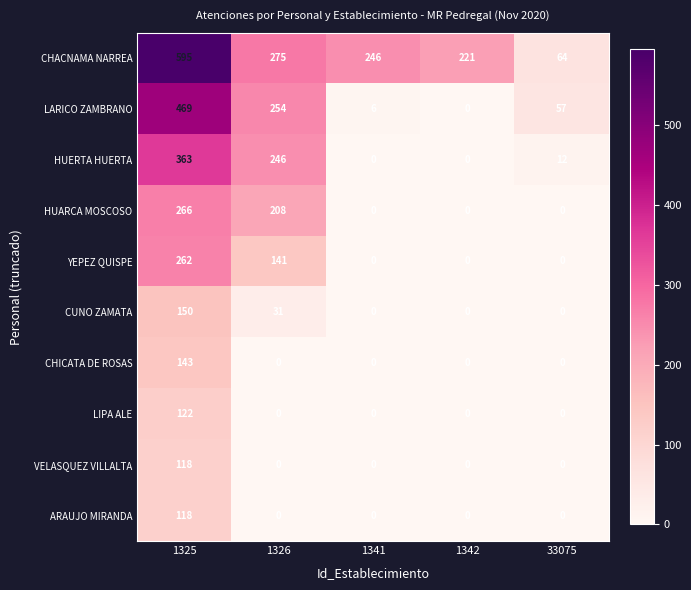

Which series changed the most between 1341 and 33075?

CHACNAMA NARREA